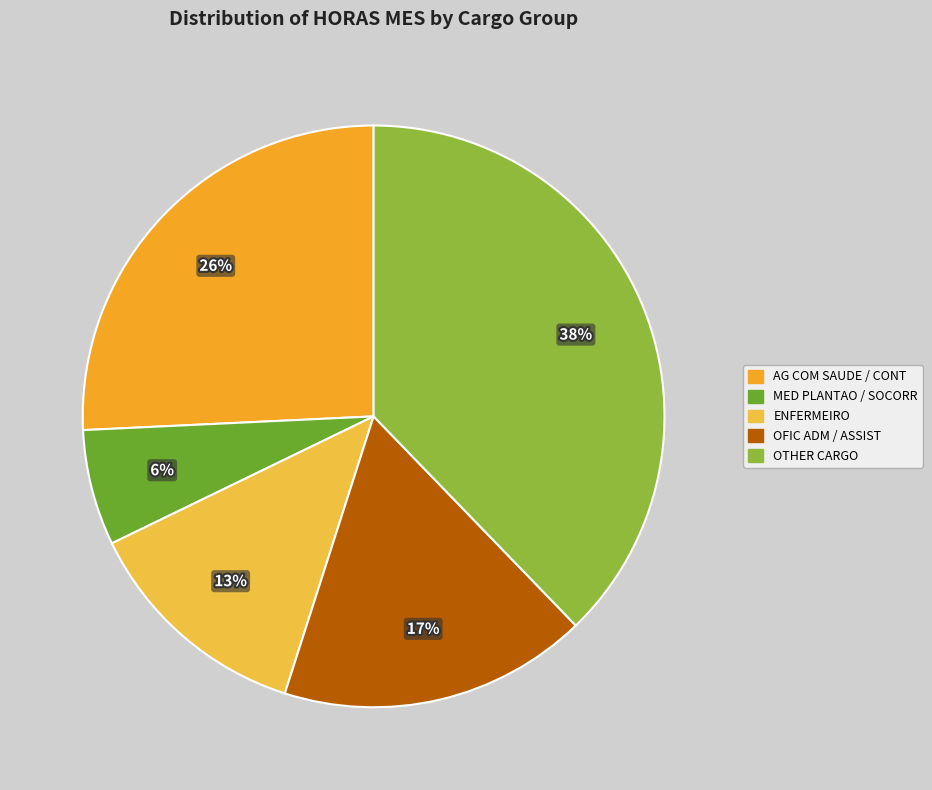

Is there a majority slice in this chart?

No